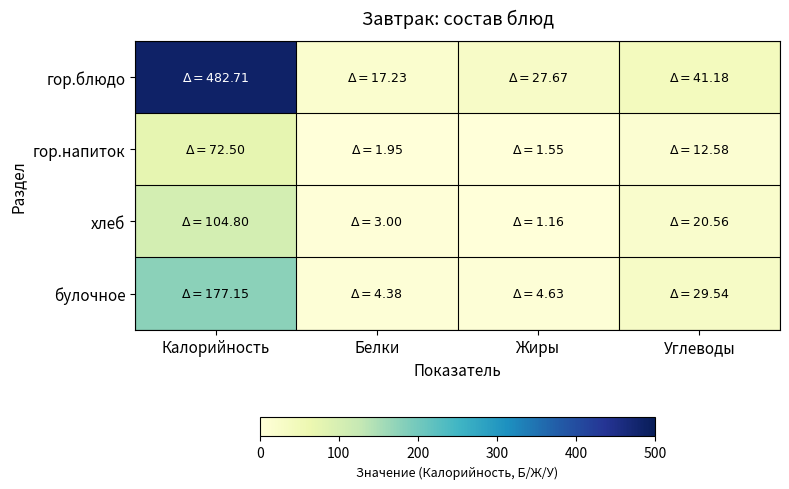

Reading left to right, extract all data points from this chart.

гор.блюдо: Калорийность=482.7	Белки=17.2	Жиры=27.7	Углеводы=41.2
гор.напиток: Калорийность=72.5	Белки=1.9	Жиры=1.6	Углеводы=12.6
хлеб: Калорийность=104.8	Белки=3.0	Жиры=1.2	Углеводы=20.6
булочное: Калорийность=177.2	Белки=4.4	Жиры=4.6	Углеводы=29.5